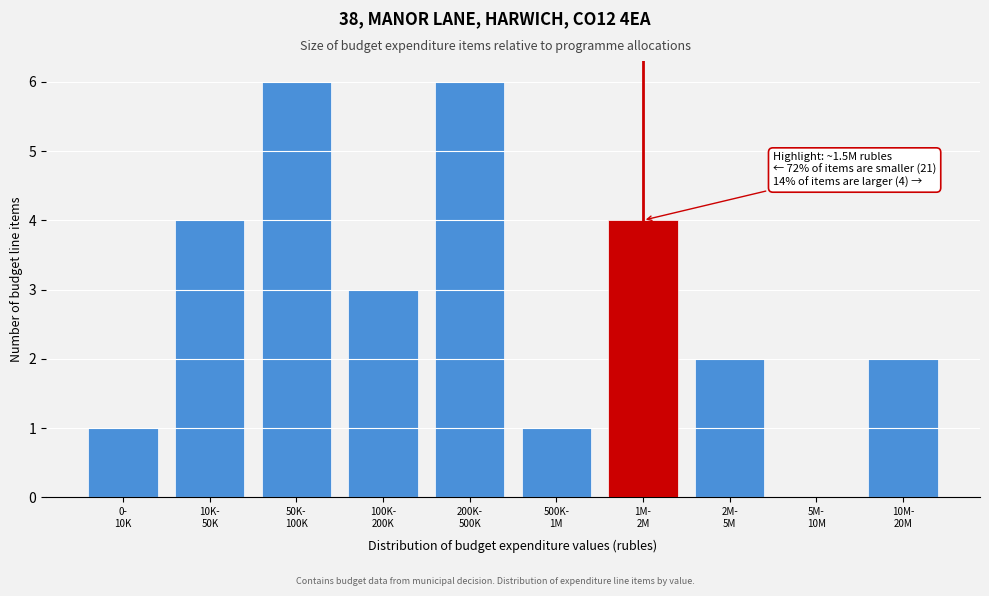

What is the greatest value displayed?

6